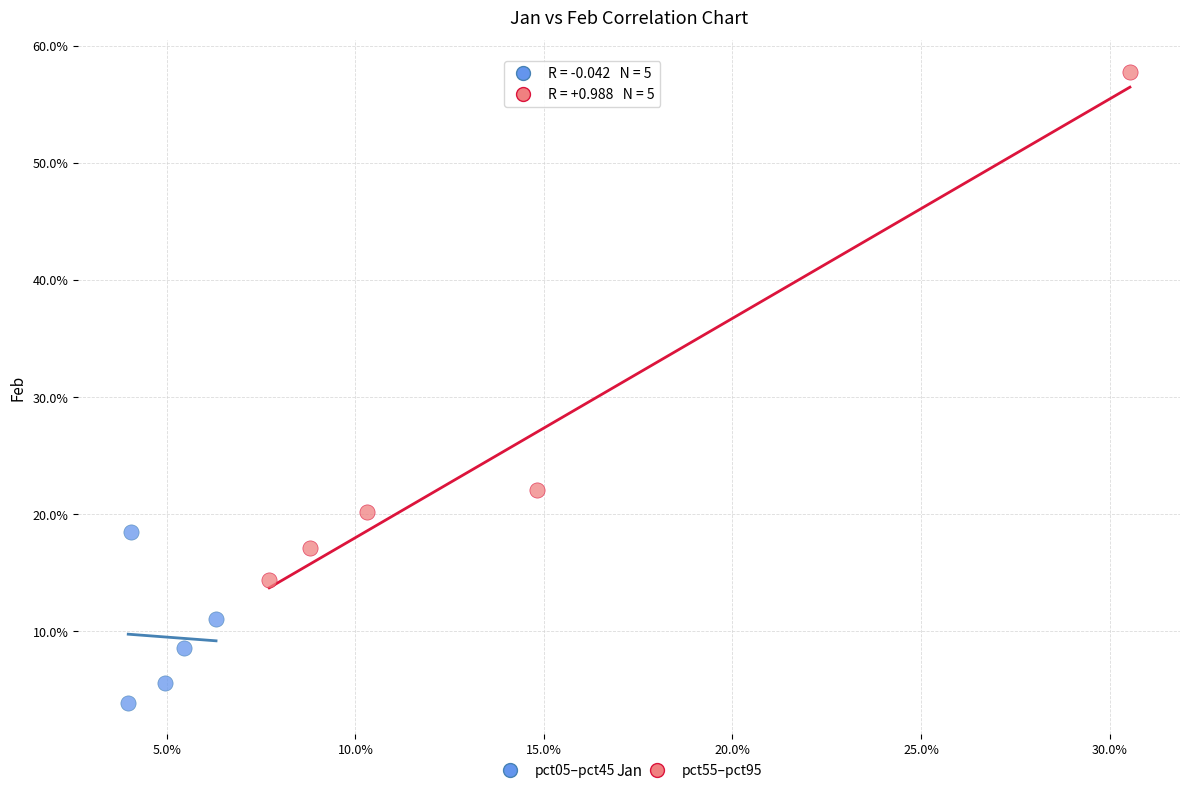

What are all the series names shown in the legend?

pct05–pct45, pct55–pct95